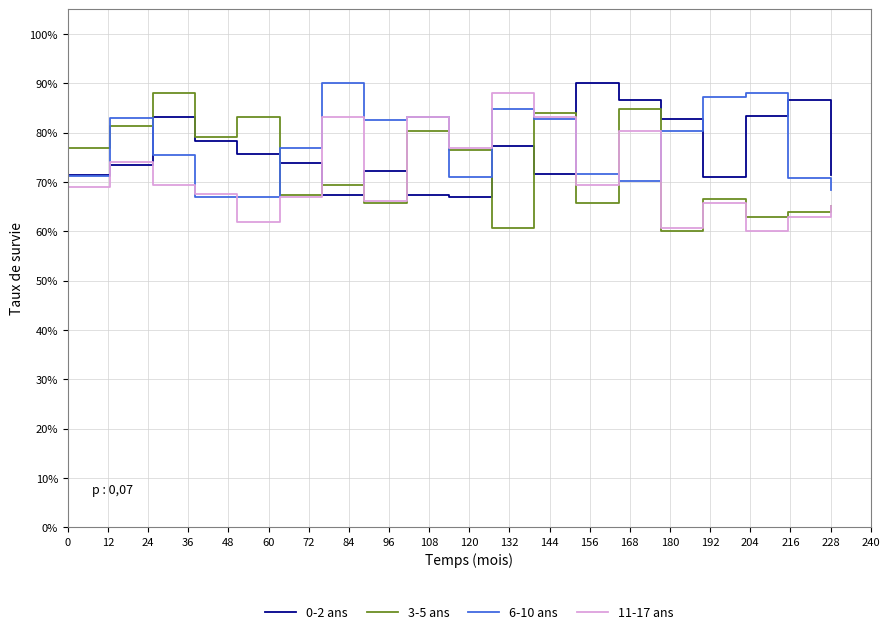

Which series has the widest spread of values?

3-5 ans